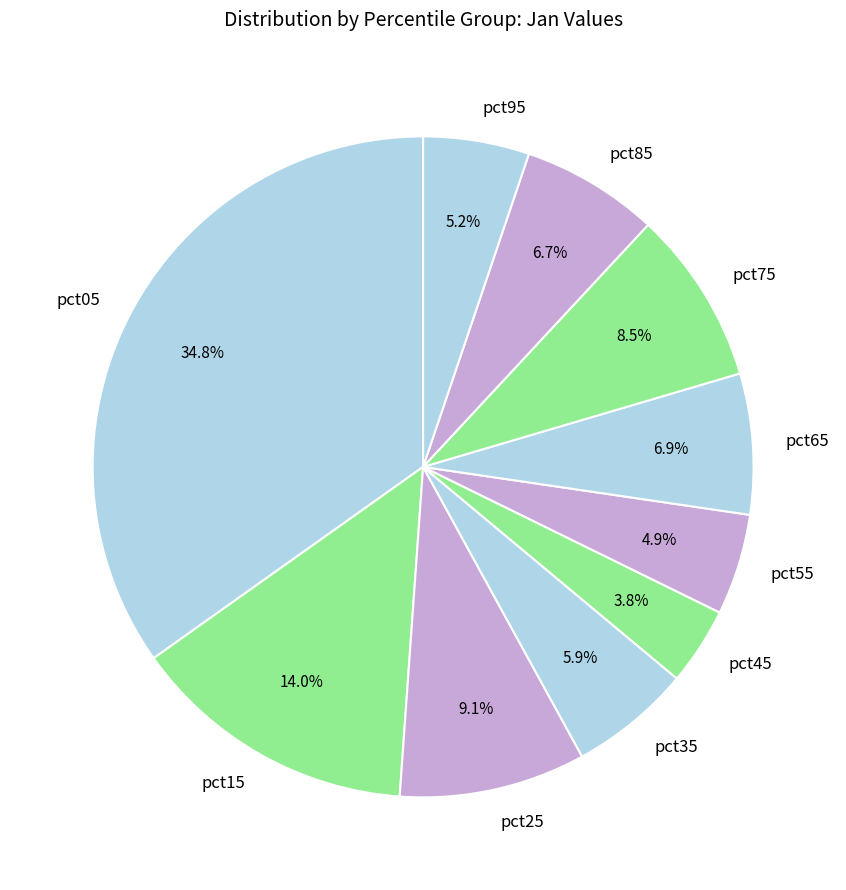

Which category has the biggest portion of the pie?

pct05